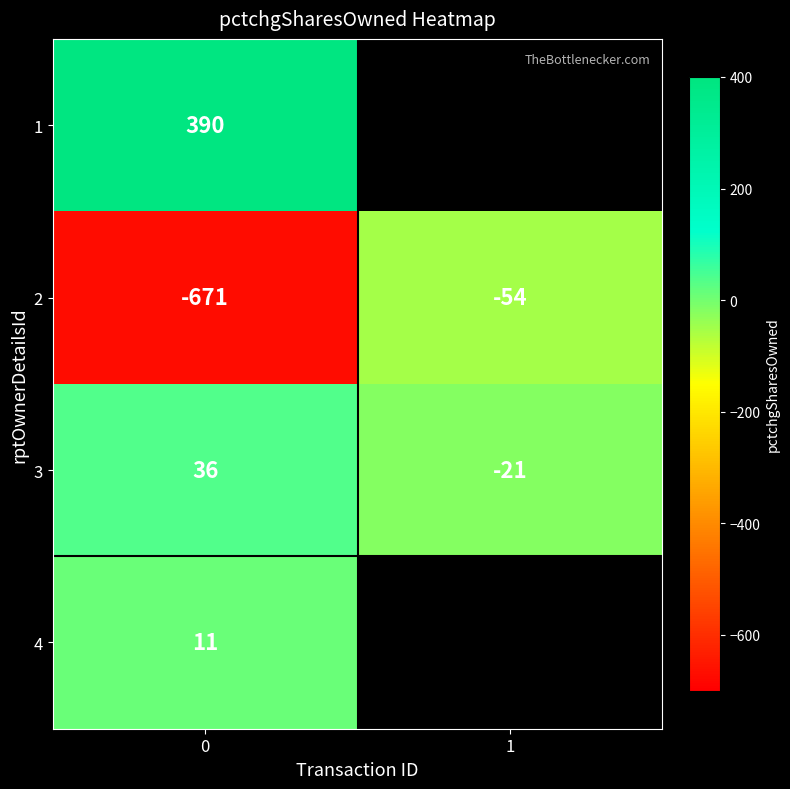

Is the value of 1 at 0 greater than the value of 4 at 0?

Yes